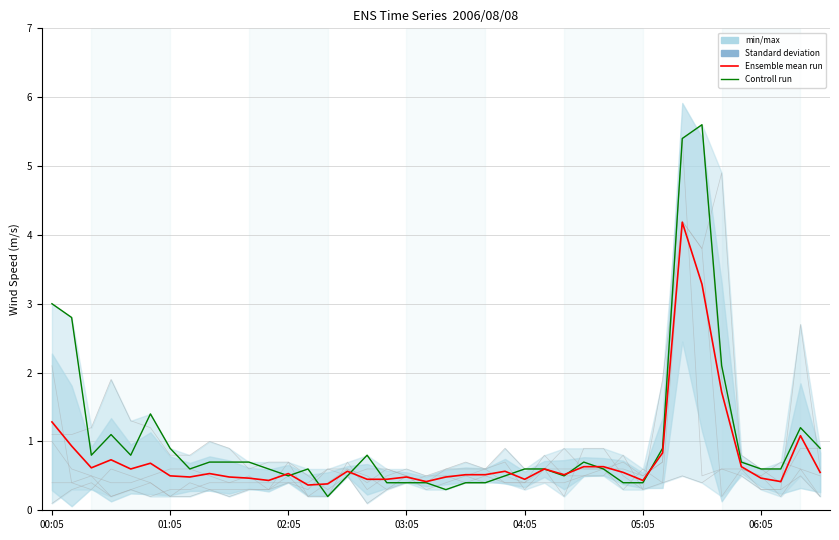

What is the average value of the Ensemble mean run series?

0.8